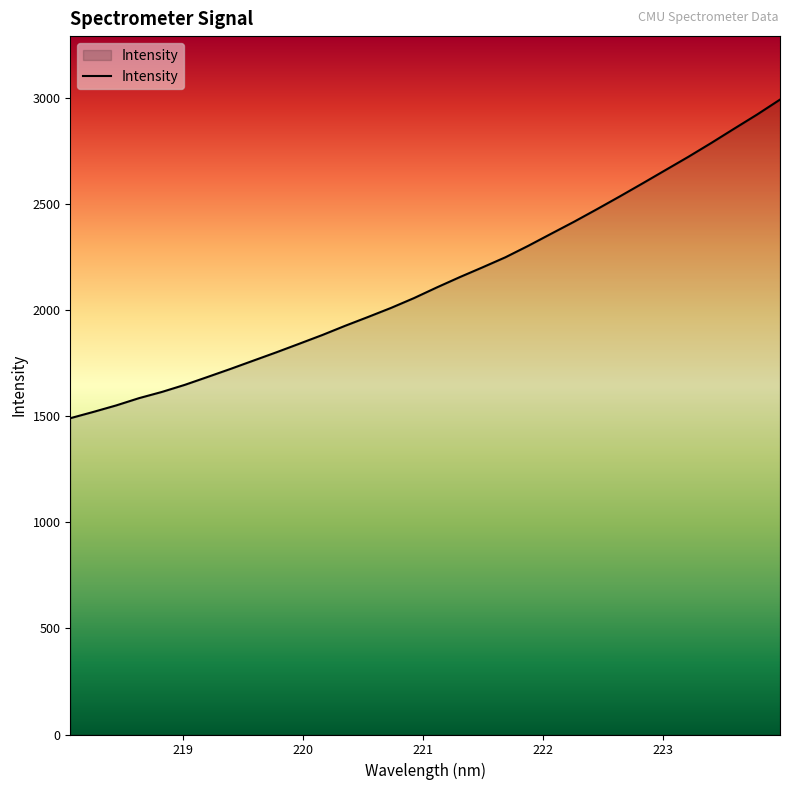

What is the smallest value displayed?

1491.3